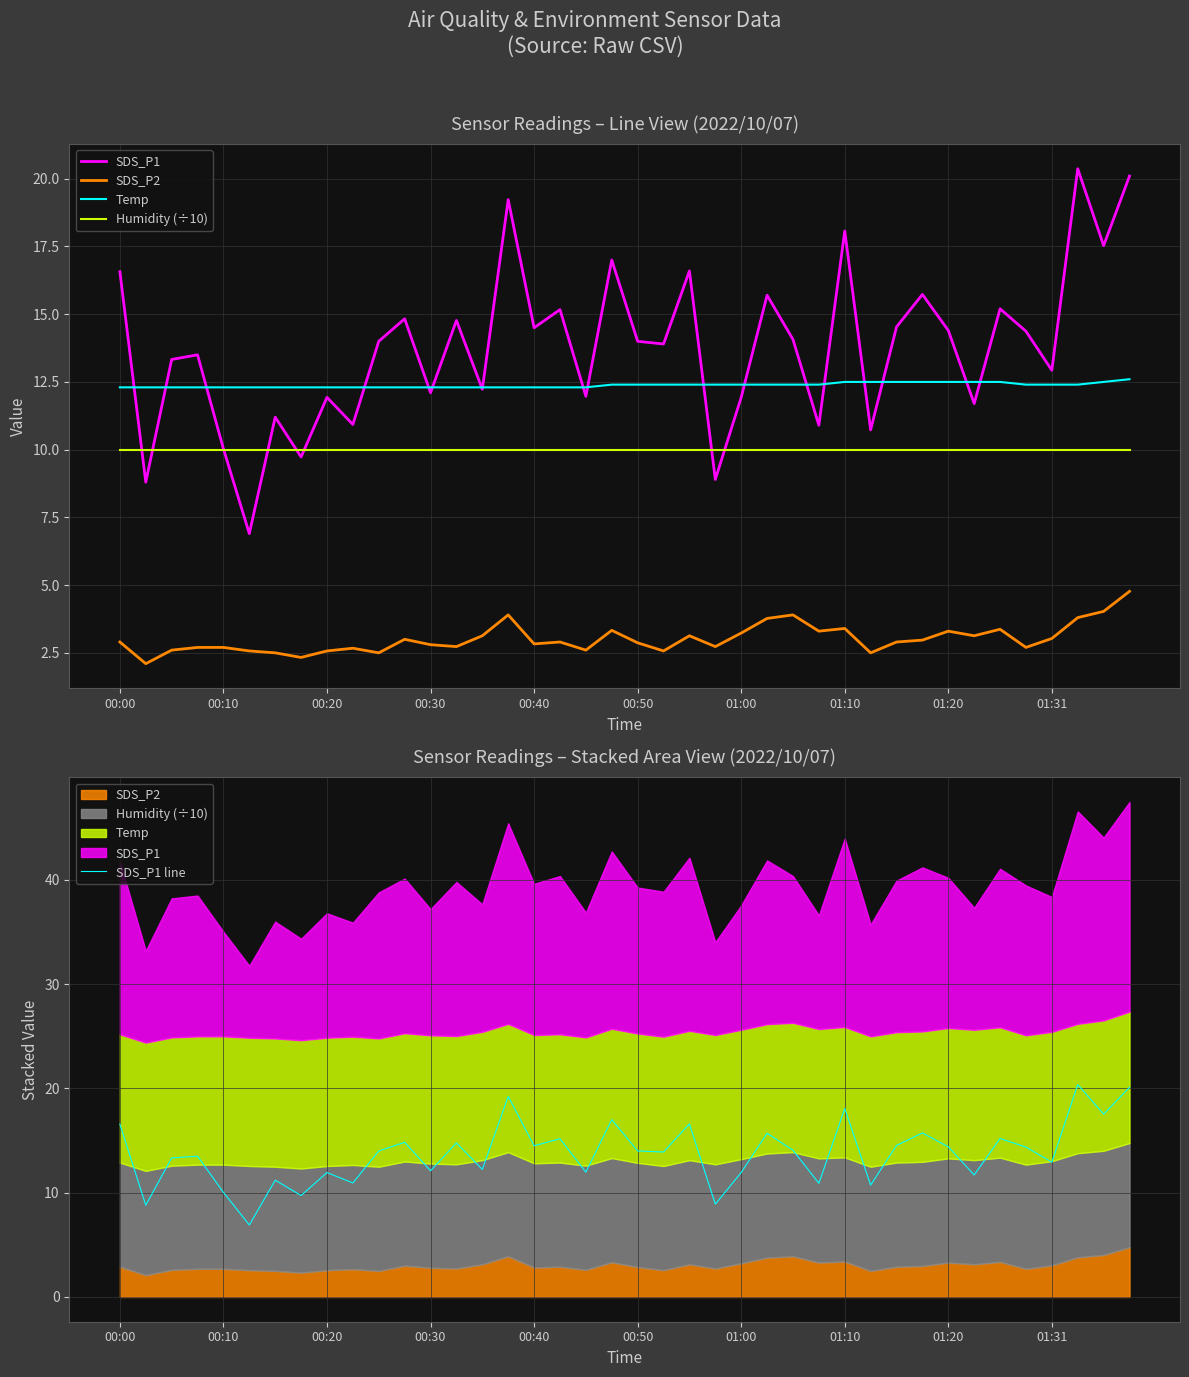

What is the maximum value for SDS_P1 line?

20.4